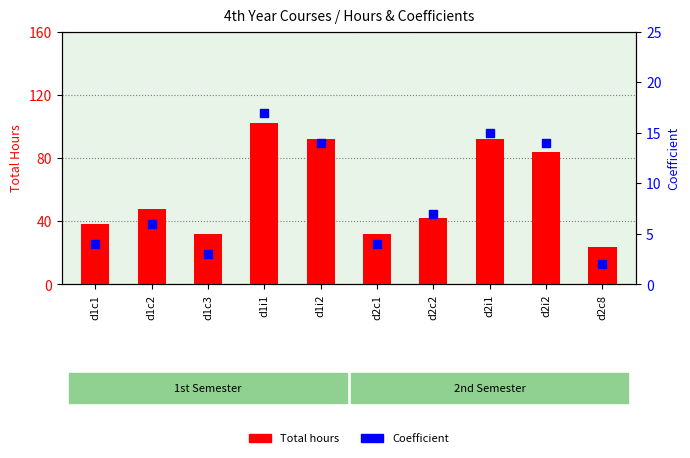

What are all the series names shown in the legend?

Total hours, Coefficient